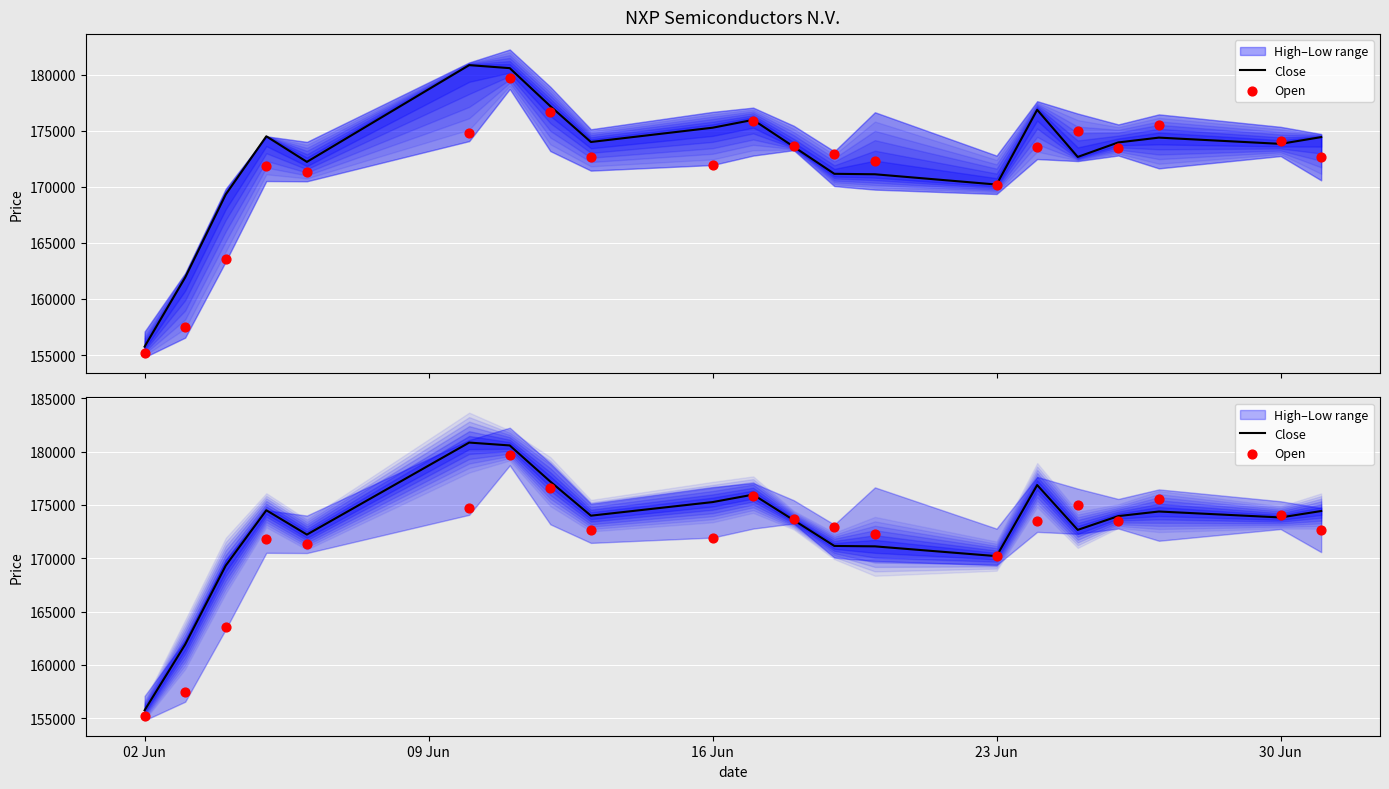

Which series contains the lowest Y value?

Open